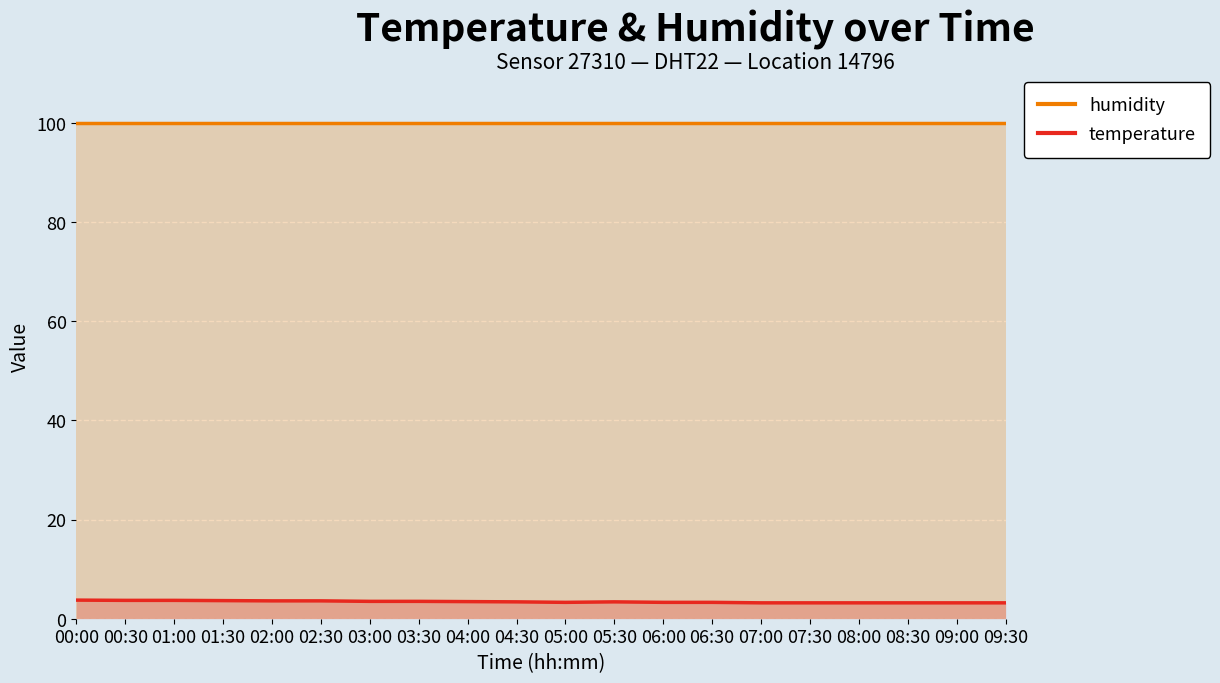

True or false: humidity has more than 1 interior local peaks.

False